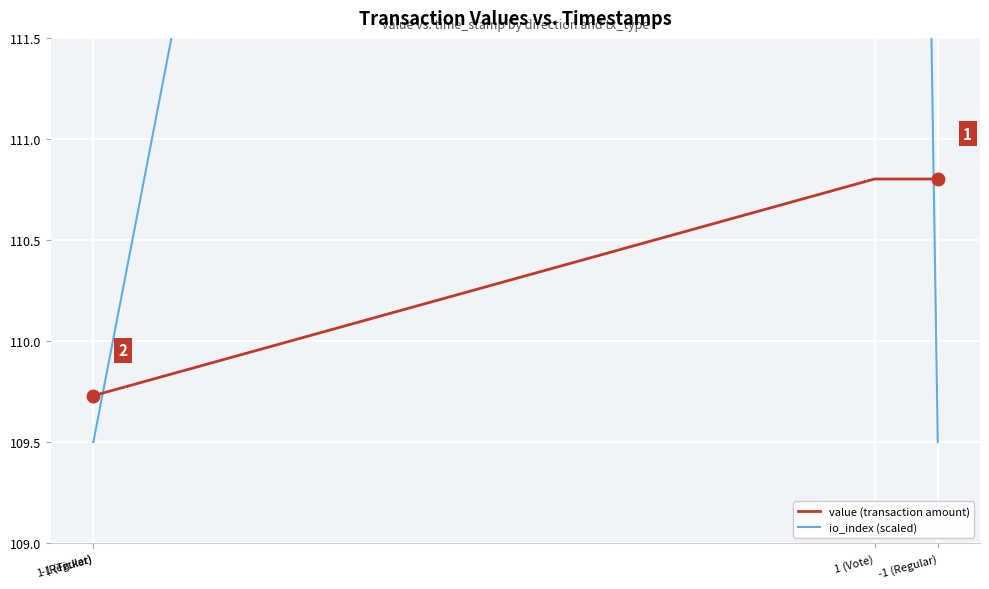

What position from the left is 1 (Regular)?

1